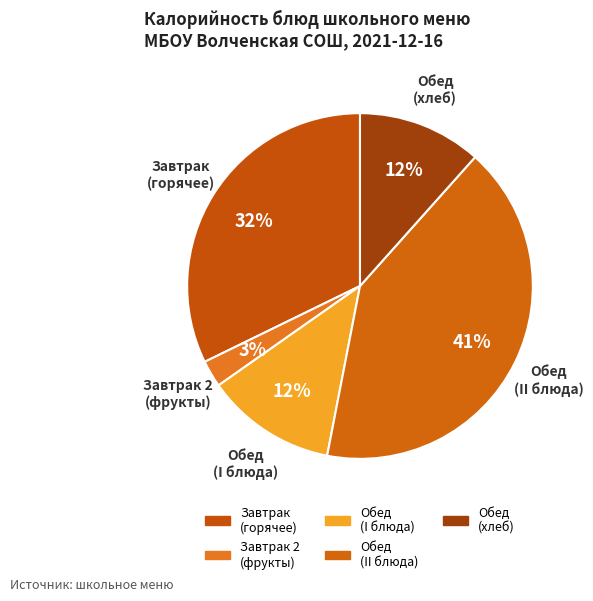

How many segments does this pie chart have?

5